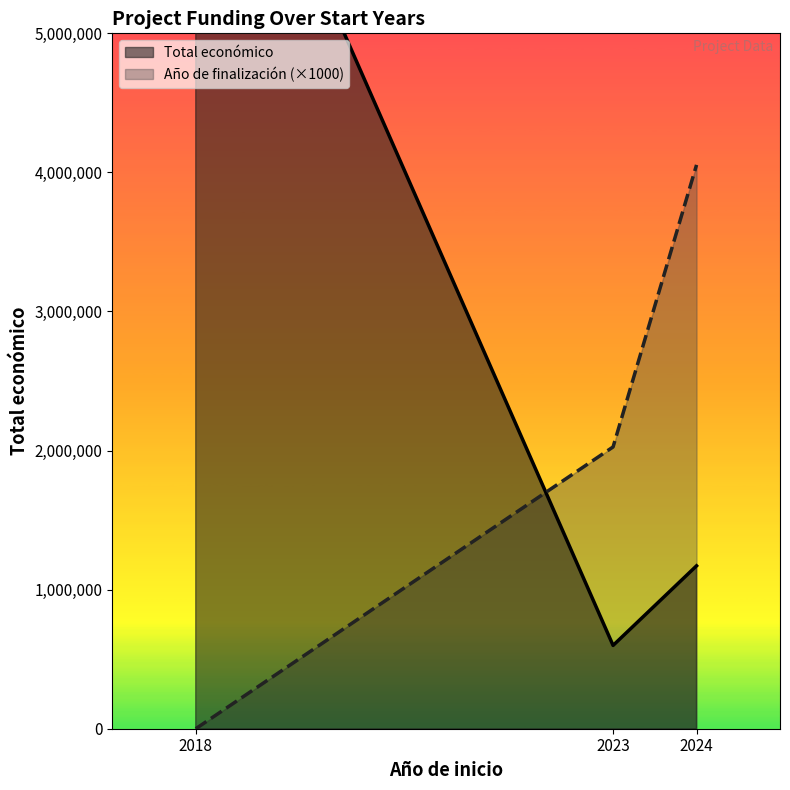

How many lines are shown in the chart?

2